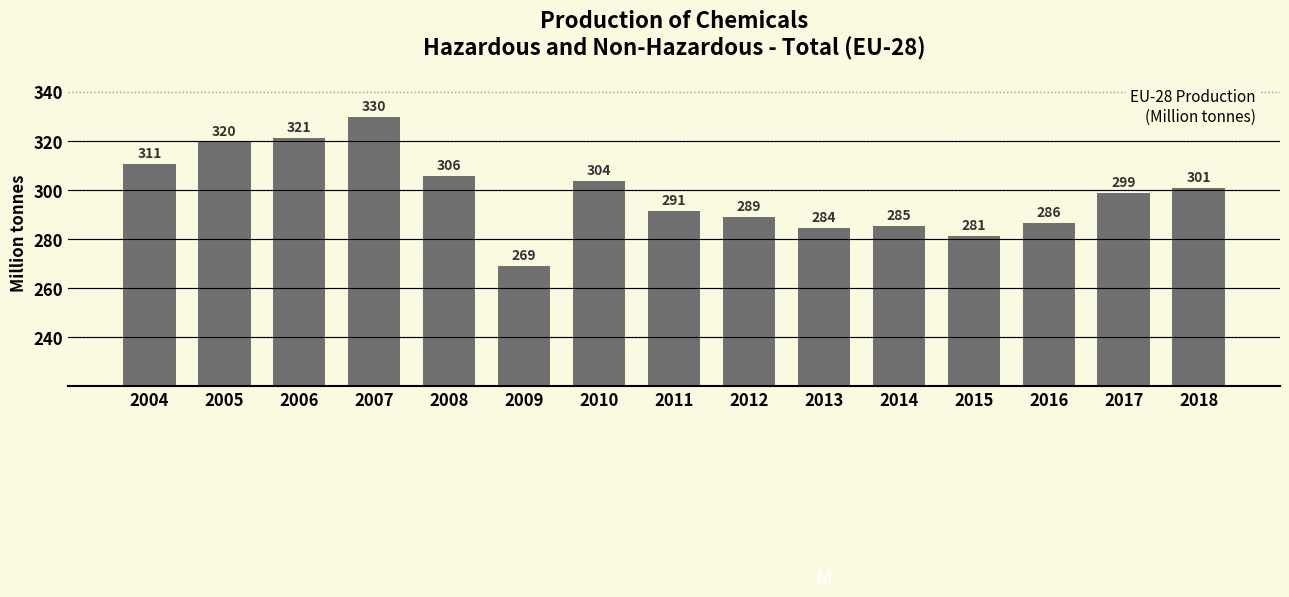

What is the ratio of the value at 2004 to the value at 2005?

1.0